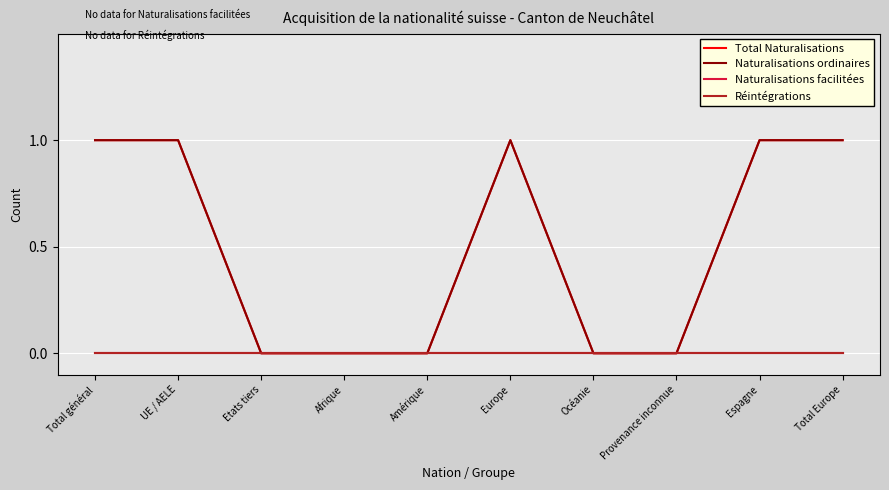

True or false: Naturalisations ordinaires has more than 2 points higher than both neighbors.

False